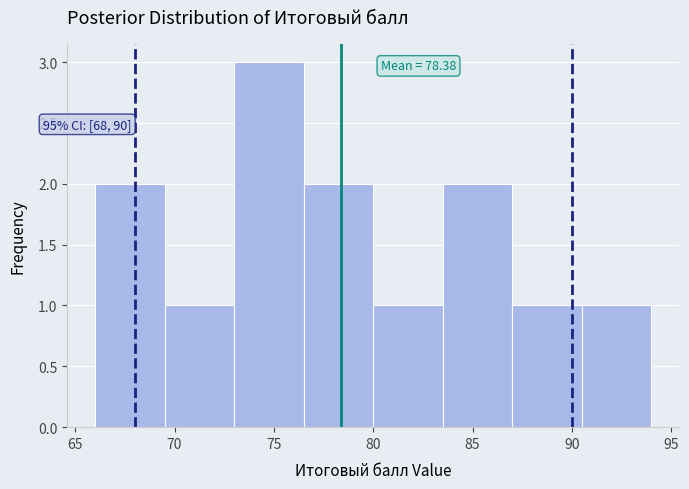

Over which range of the x-axis is the bar tallest?

73.0 to 76.5